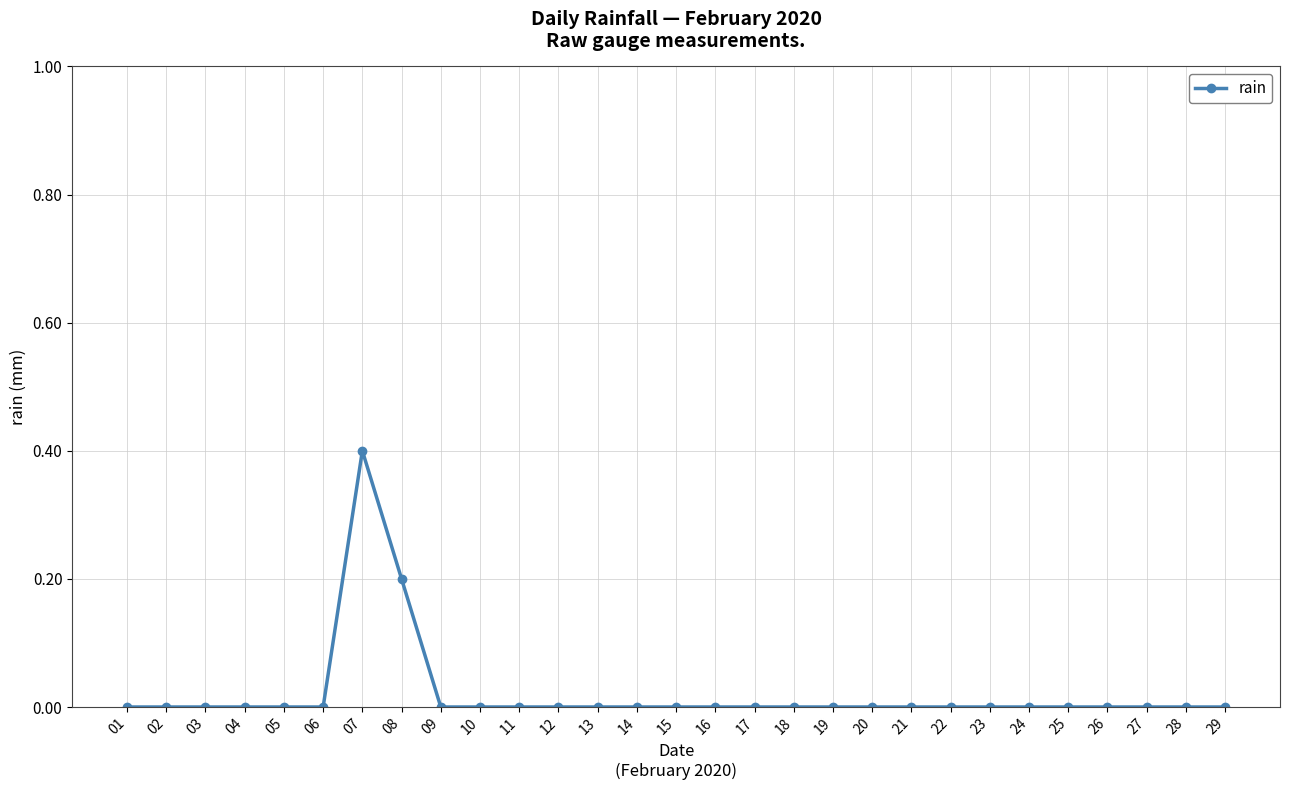

What is the difference between the maximum and second lowest values?

0.4